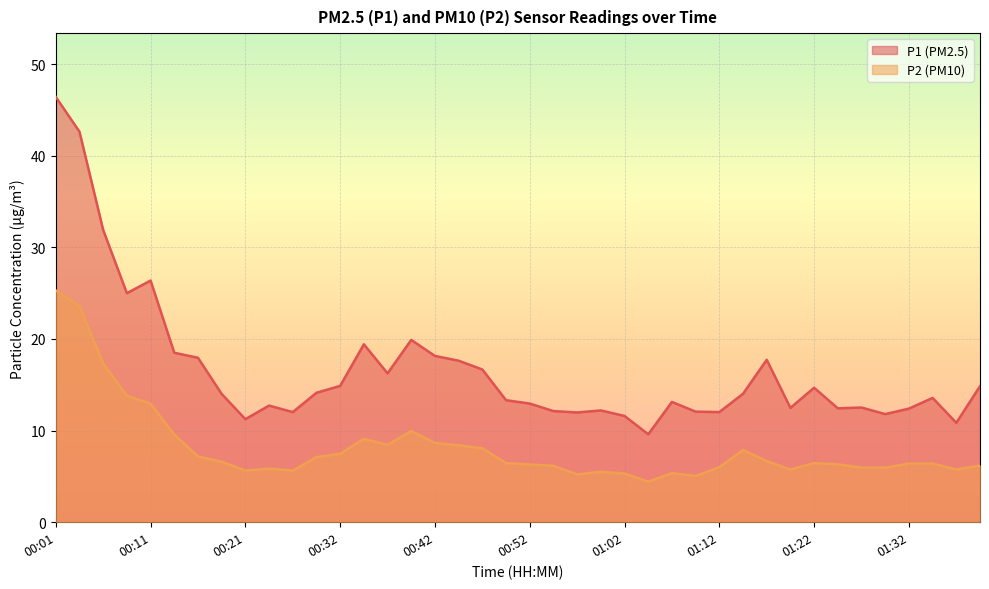

Is the value of P1 at 00:32 greater than the value of P2 at 00:26?

Yes